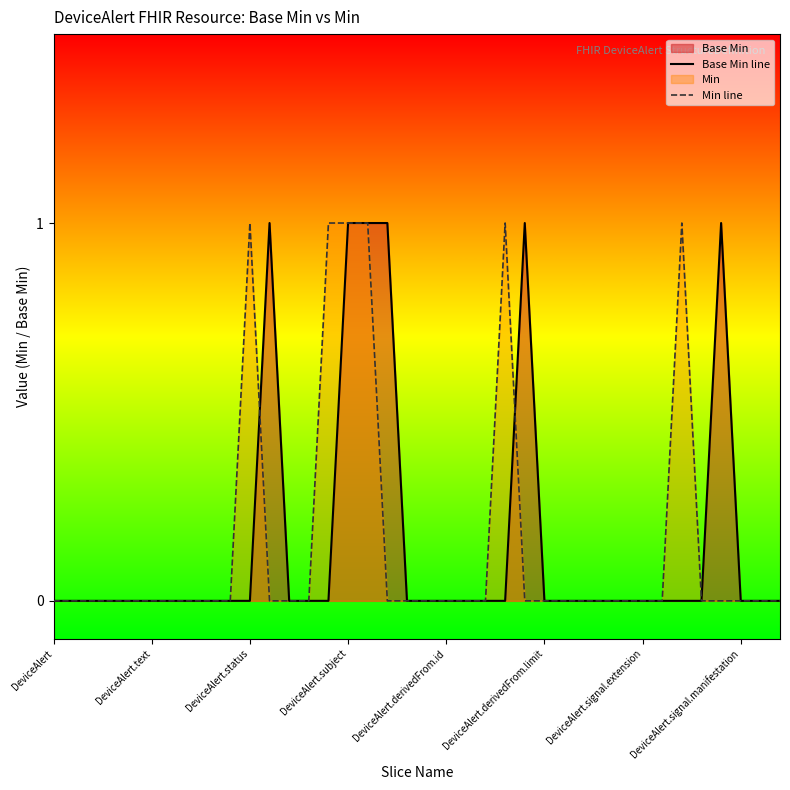

Rank the series at 9 from lowest to highest value.

Base Min line, Min line